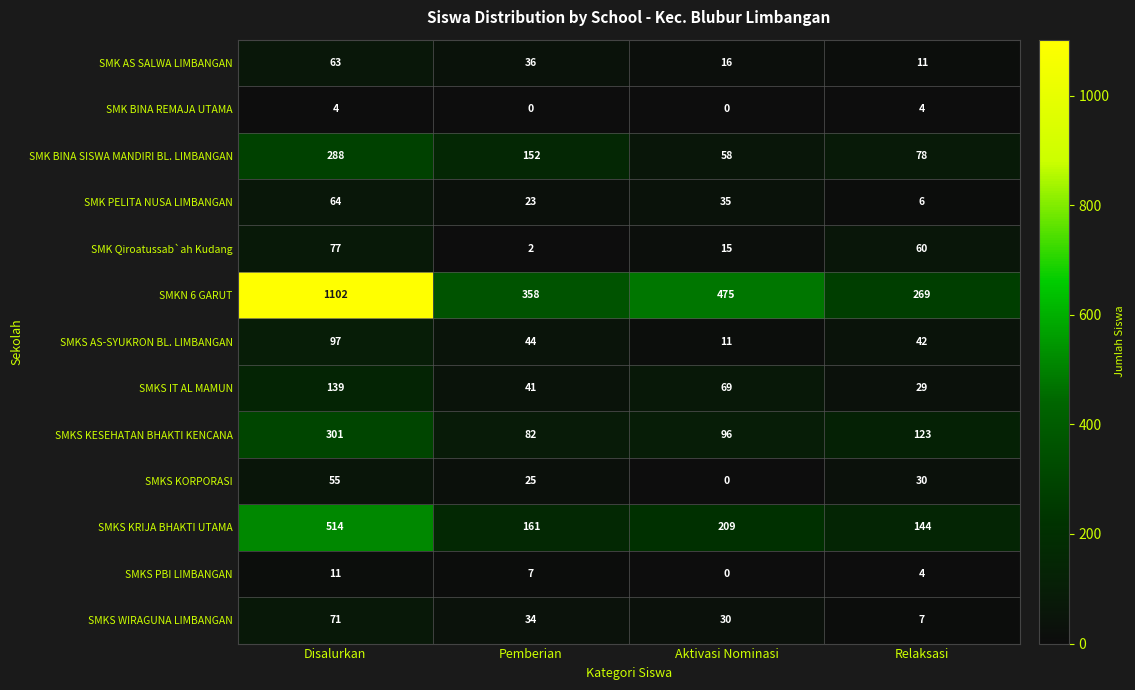

Count the number of data series in this chart.

13